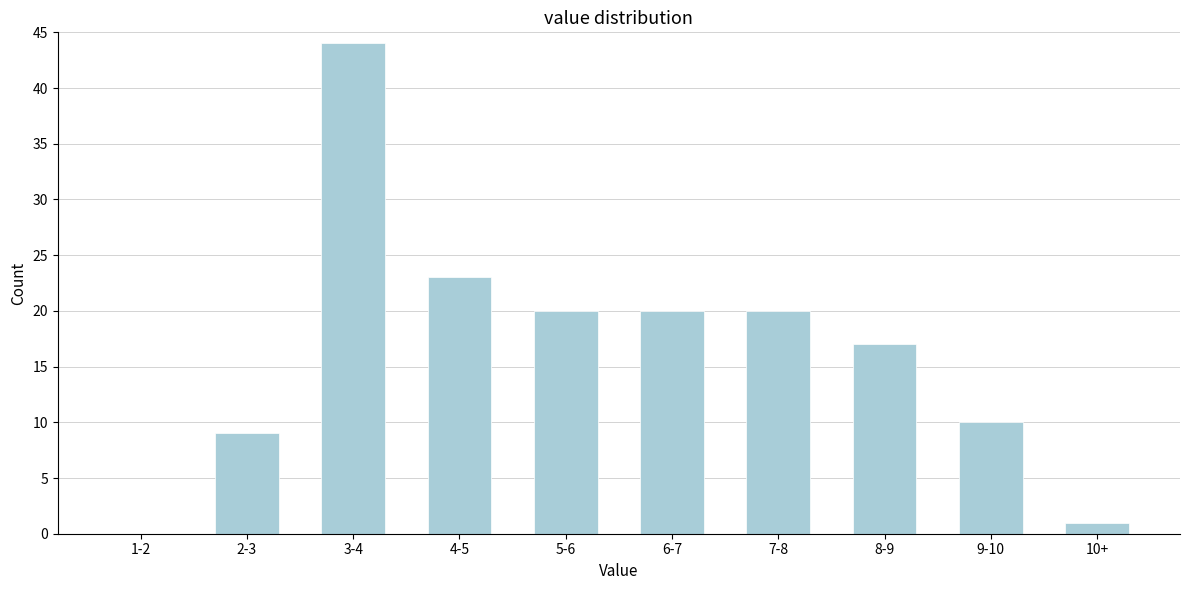

Reading left to right, list all the values displayed in this chart.

1-2=0	2-3=9	3-4=44	4-5=23	5-6=20	6-7=20	7-8=20	8-9=17	9-10=10	10+=1